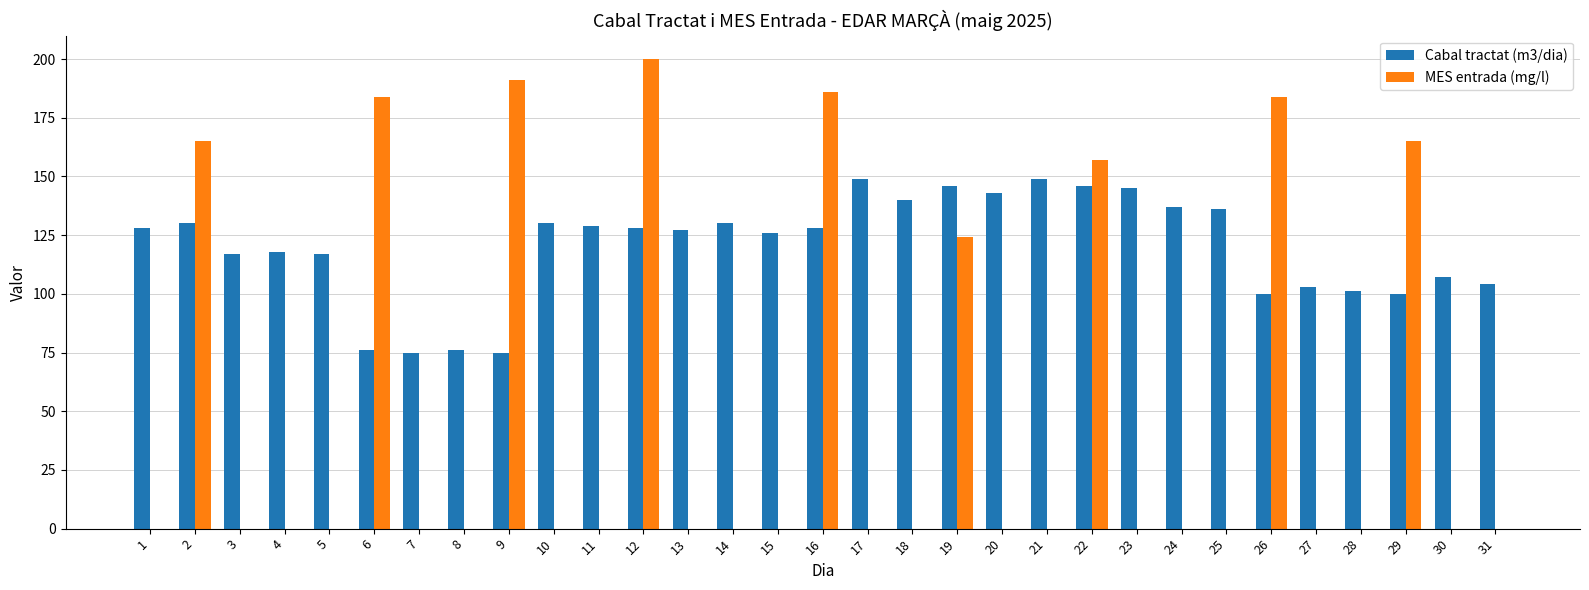

What are all the series names shown in the legend?

Cabal tractat (m3/dia), MES entrada (mg/l)